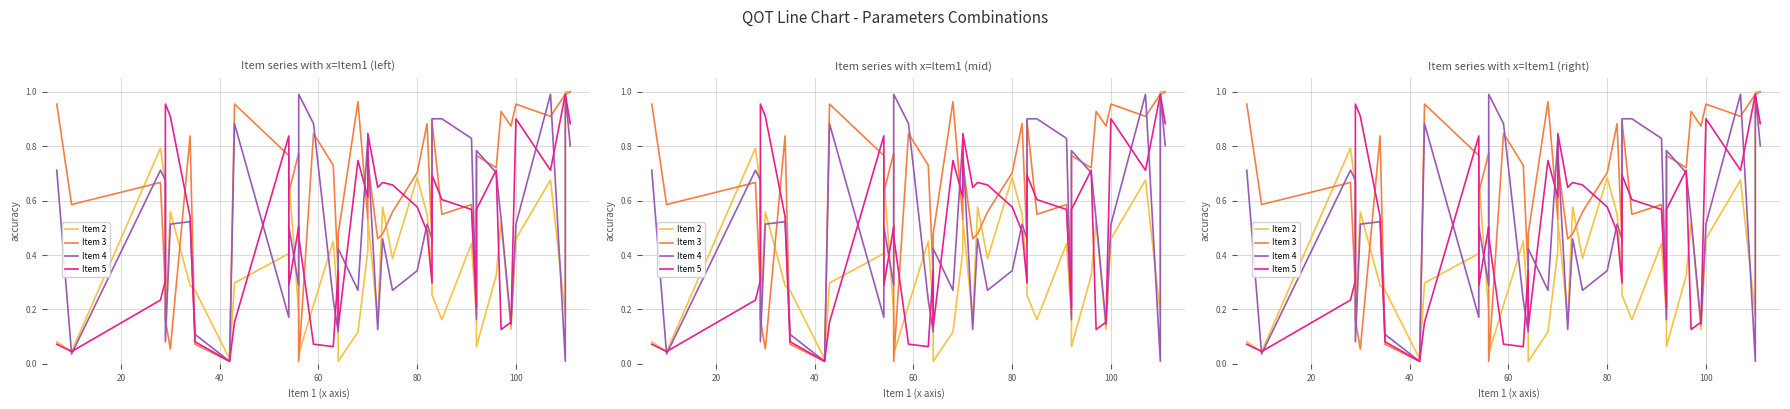

Which series has the largest total across all categories?

Item 3